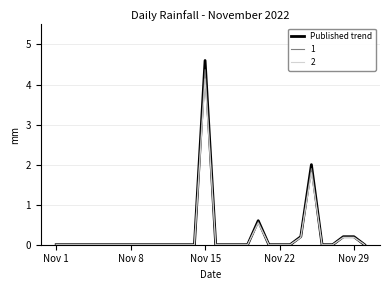

Which series has the largest range (max minus min)?

Published trend